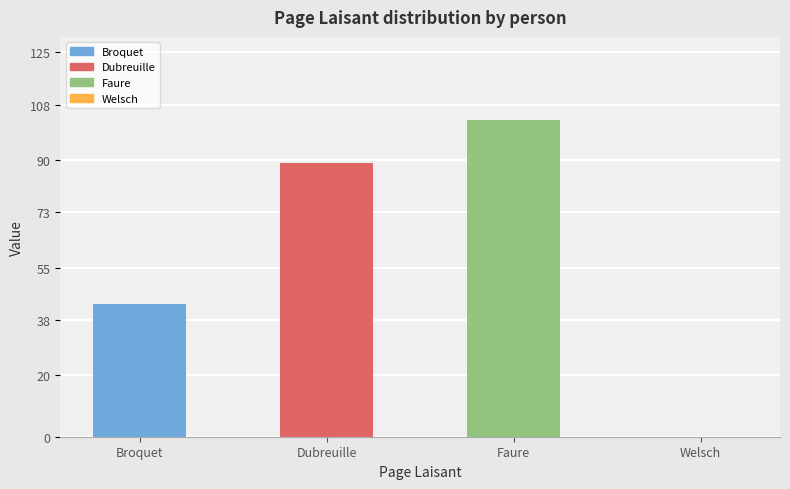

Approximately how many times larger is the value at Faure compared to Dubreuille?

1.2